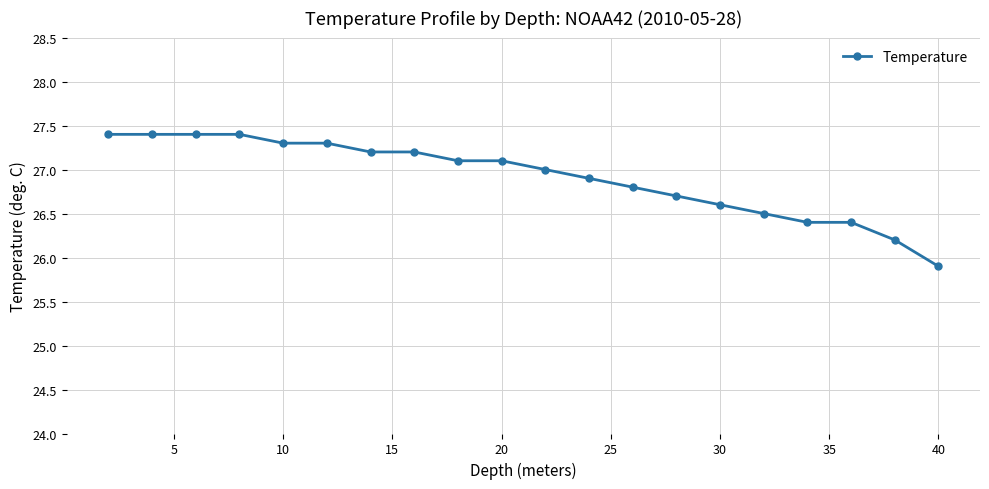

What is the average value?

26.9